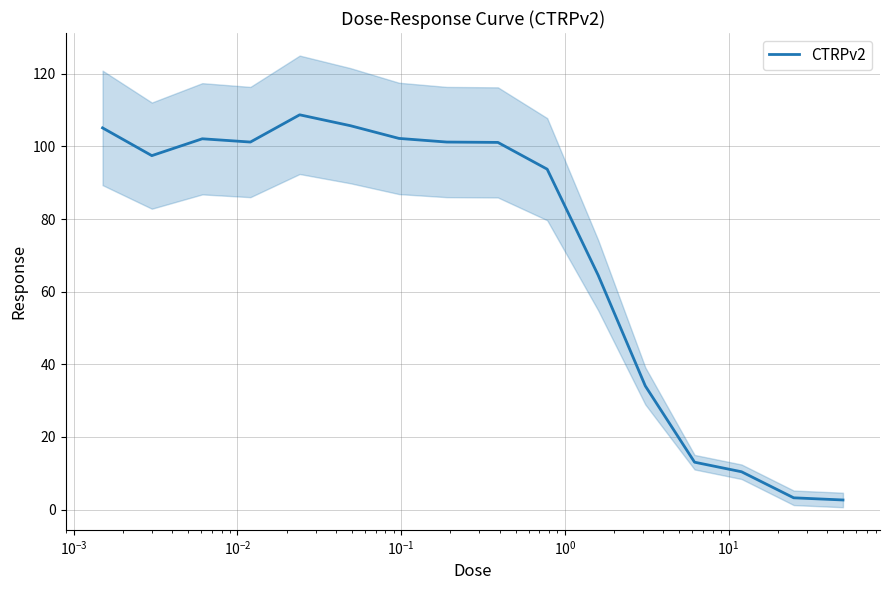

How many values exceed 101?

8